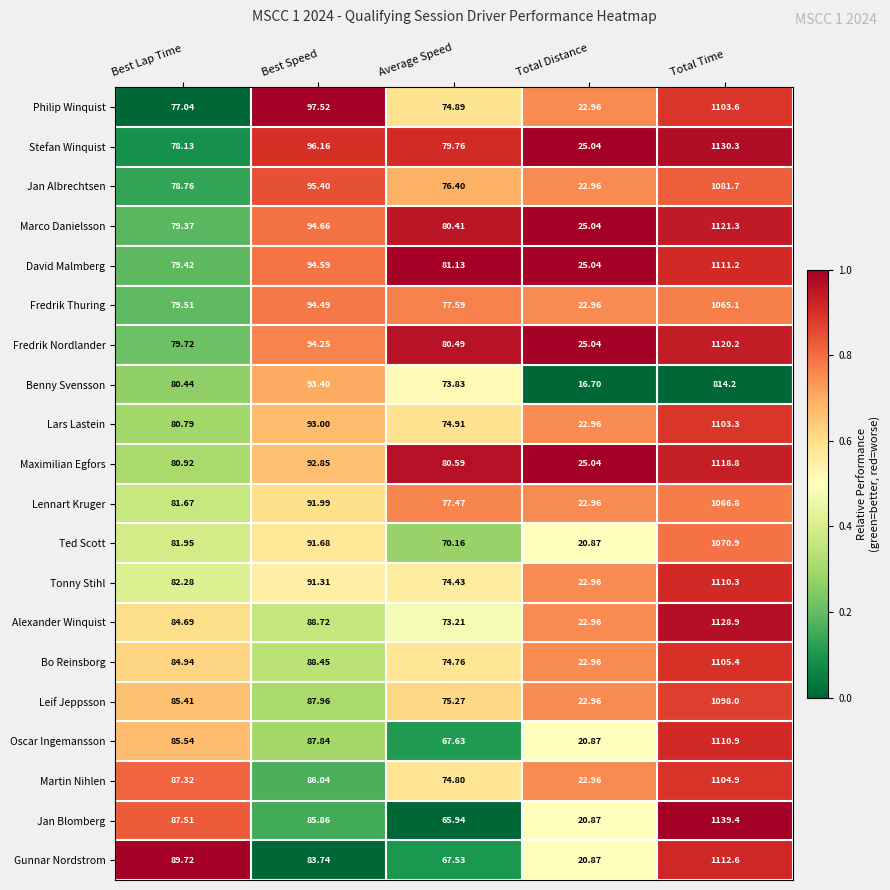

At which category is the sum across all series the highest?

Total Time